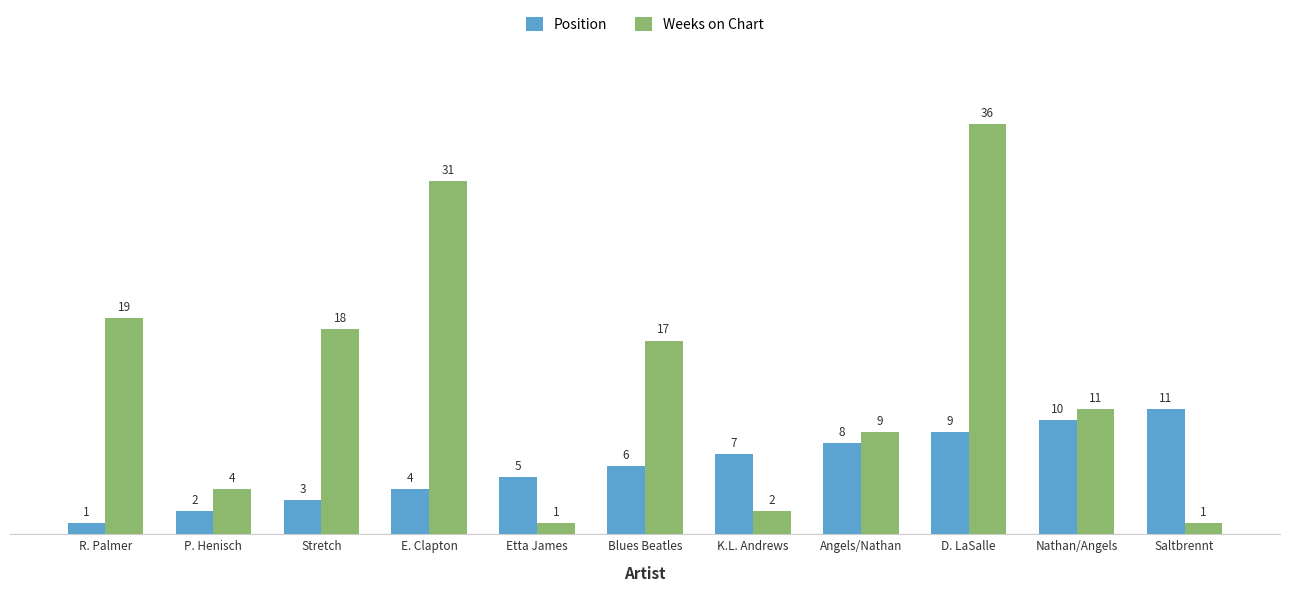

Does the chart contain any negative values?

No